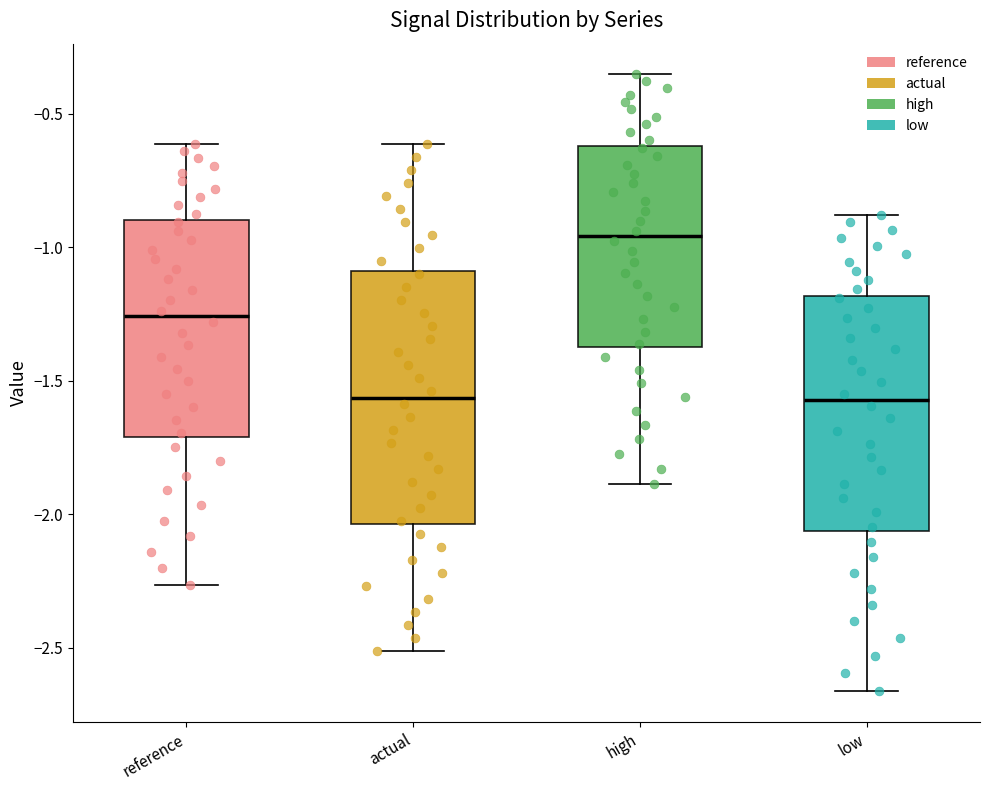

Which box is the tallest, from its lower edge to its upper edge?

actual